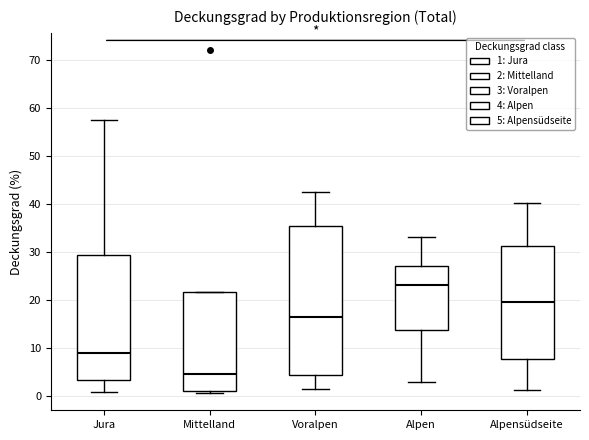

Comparing the boxes themselves (not the whiskers), which one is the tallest?

Voralpen